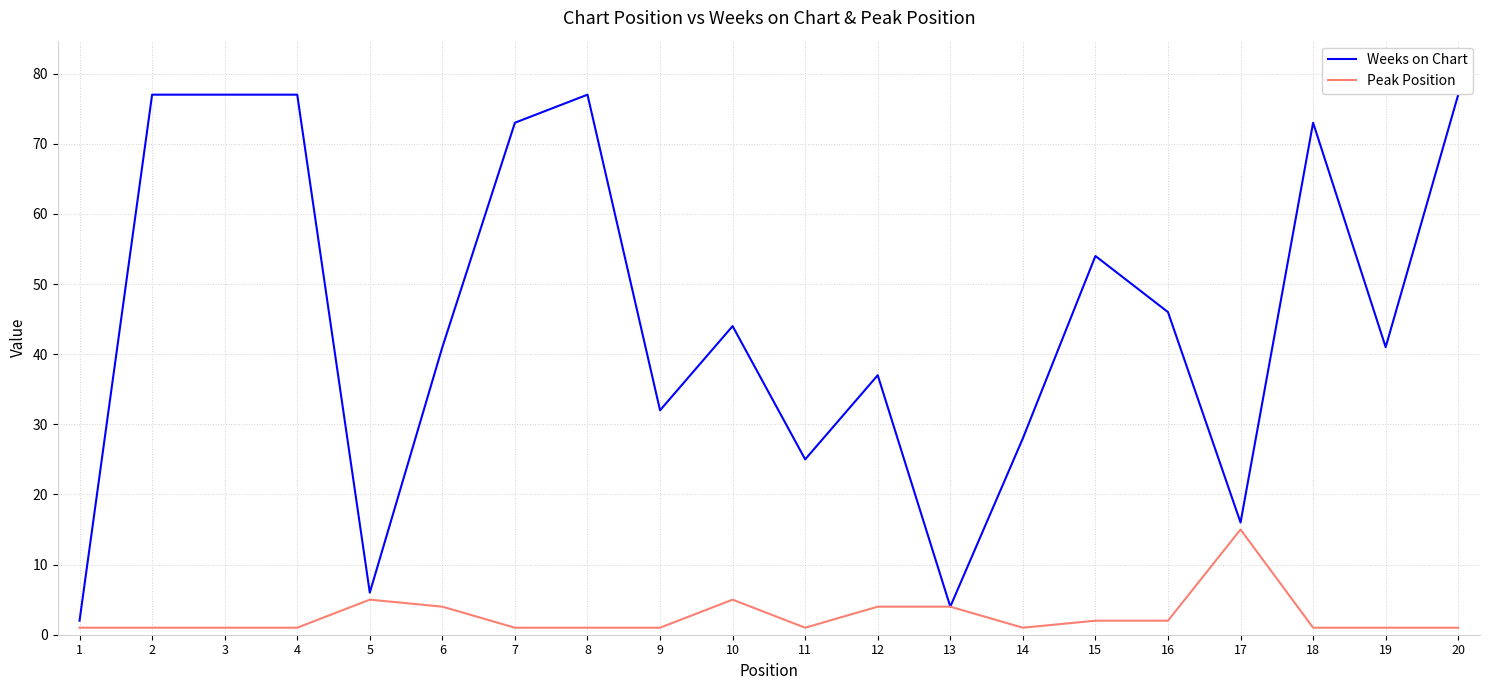

At 10, list the series in order from smallest to largest.

Peak Position, Weeks on Chart